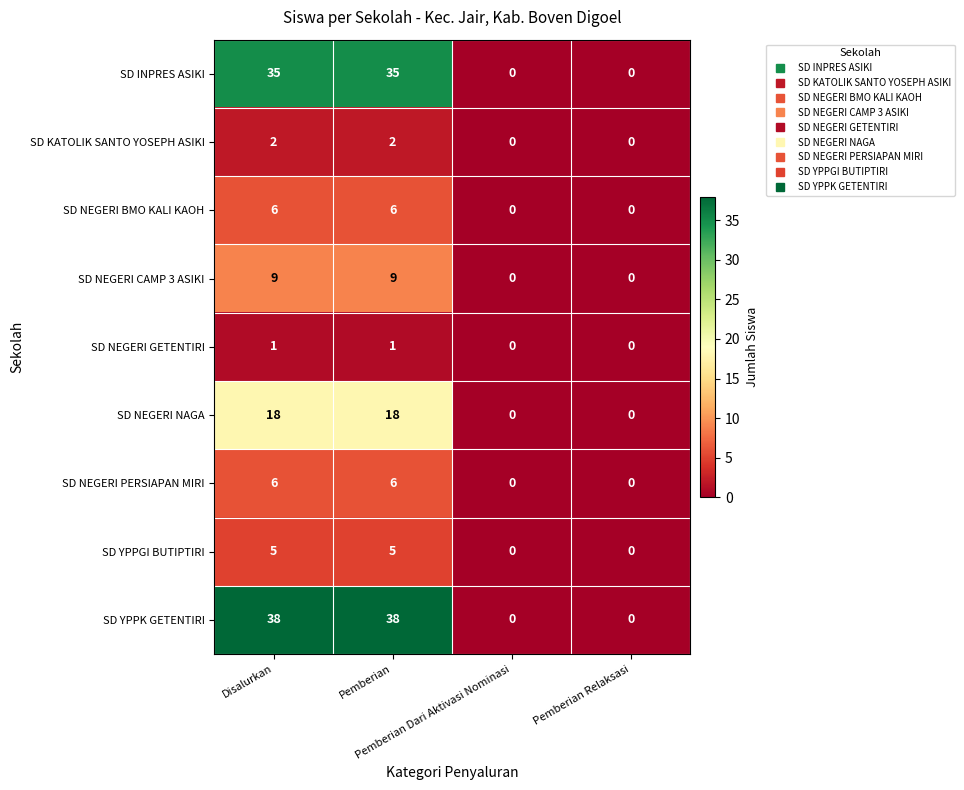

What is the highest value of the SD NEGERI CAMP 3 ASIKI series?

9